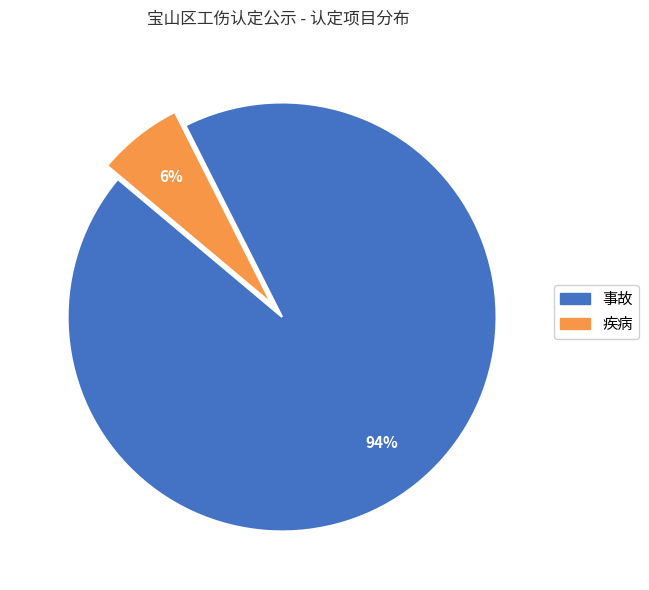

What percentage is the 事故 slice, to the nearest percent?

94%